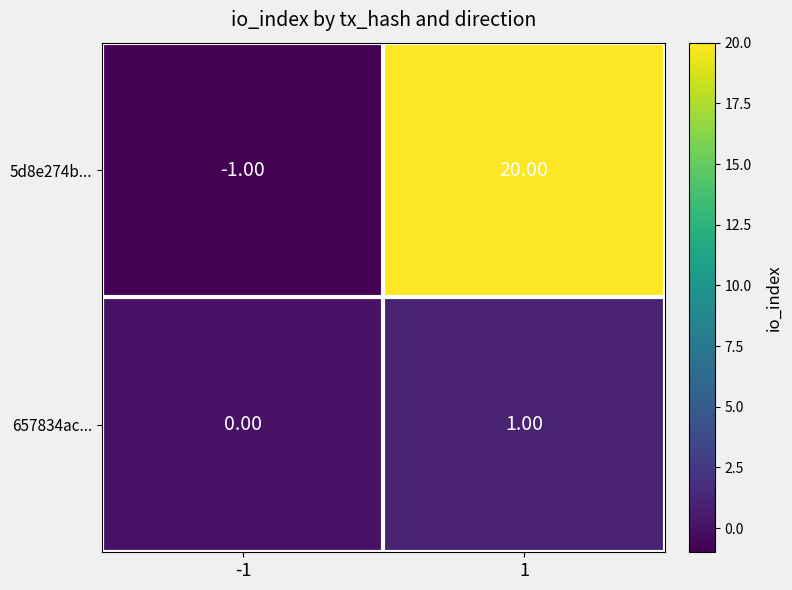

At -1, list the series in order from smallest to largest.

5d8e274b..., 657834ac...